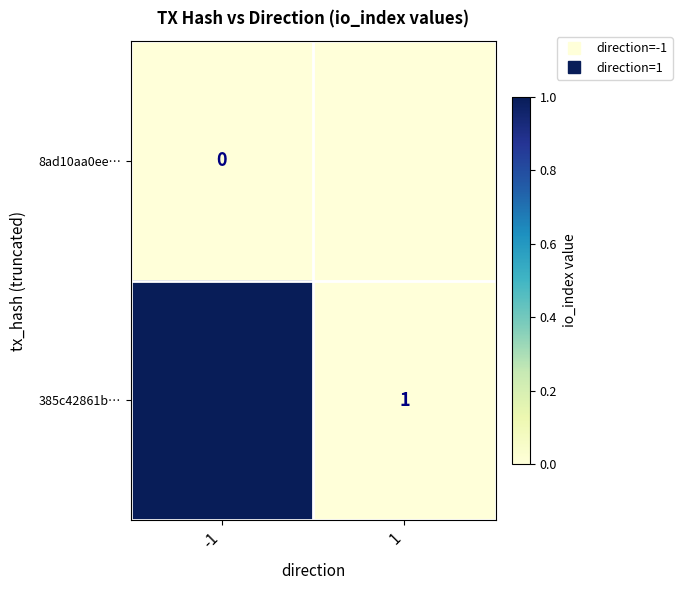

What is the sum of all 385c42861b… values?

1